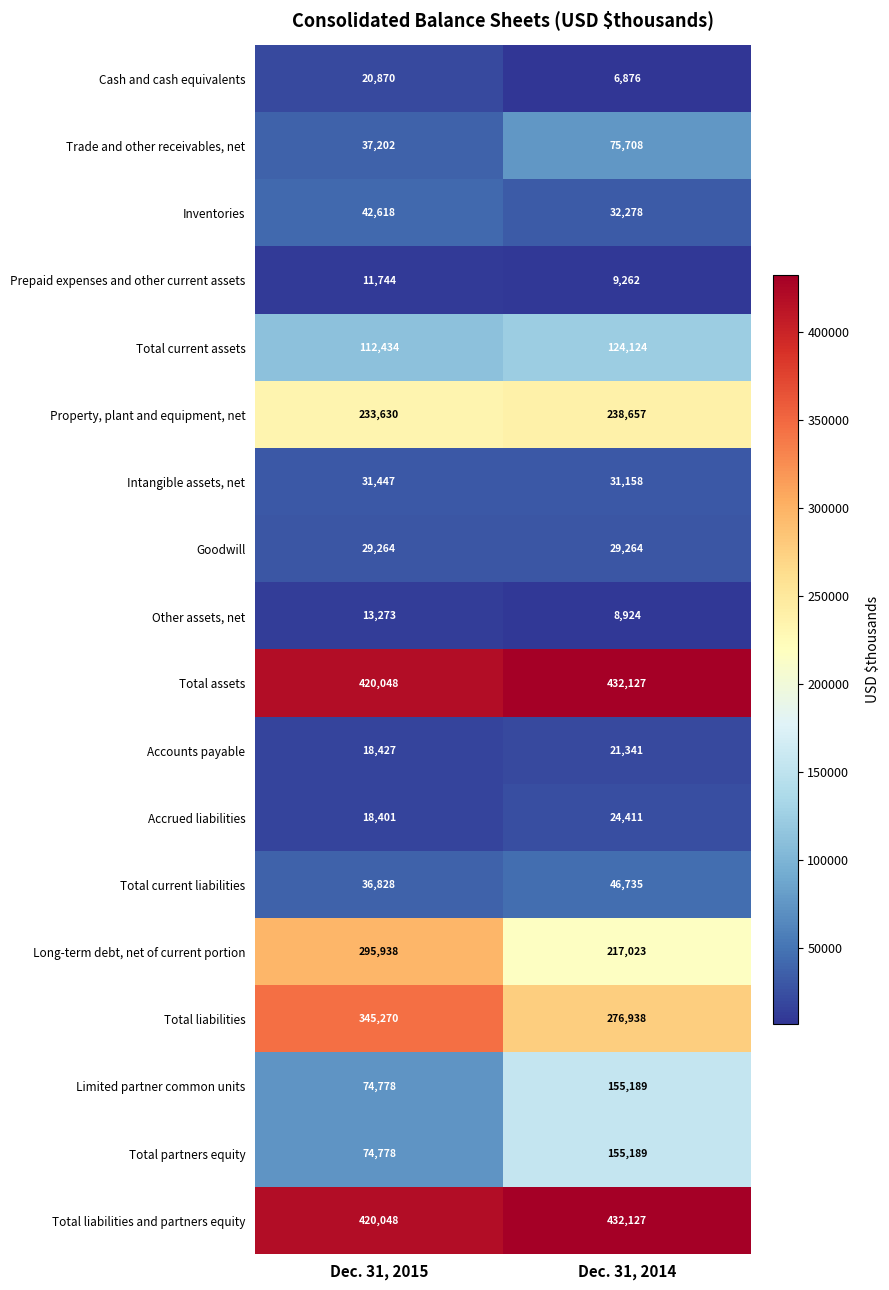

What is the difference between the highest and lowest values at Dec. 31, 2014?

425251